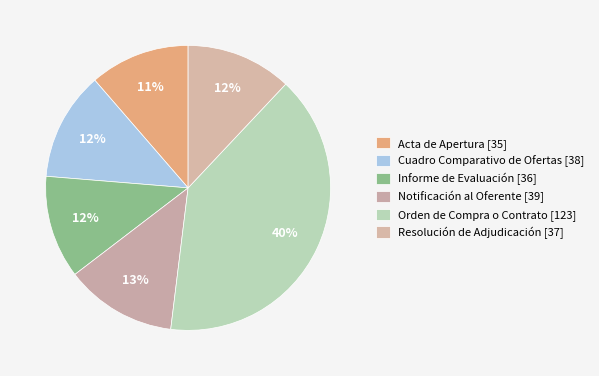

How much of the chart is everything except Acta de Apertura [35]?

88.6%